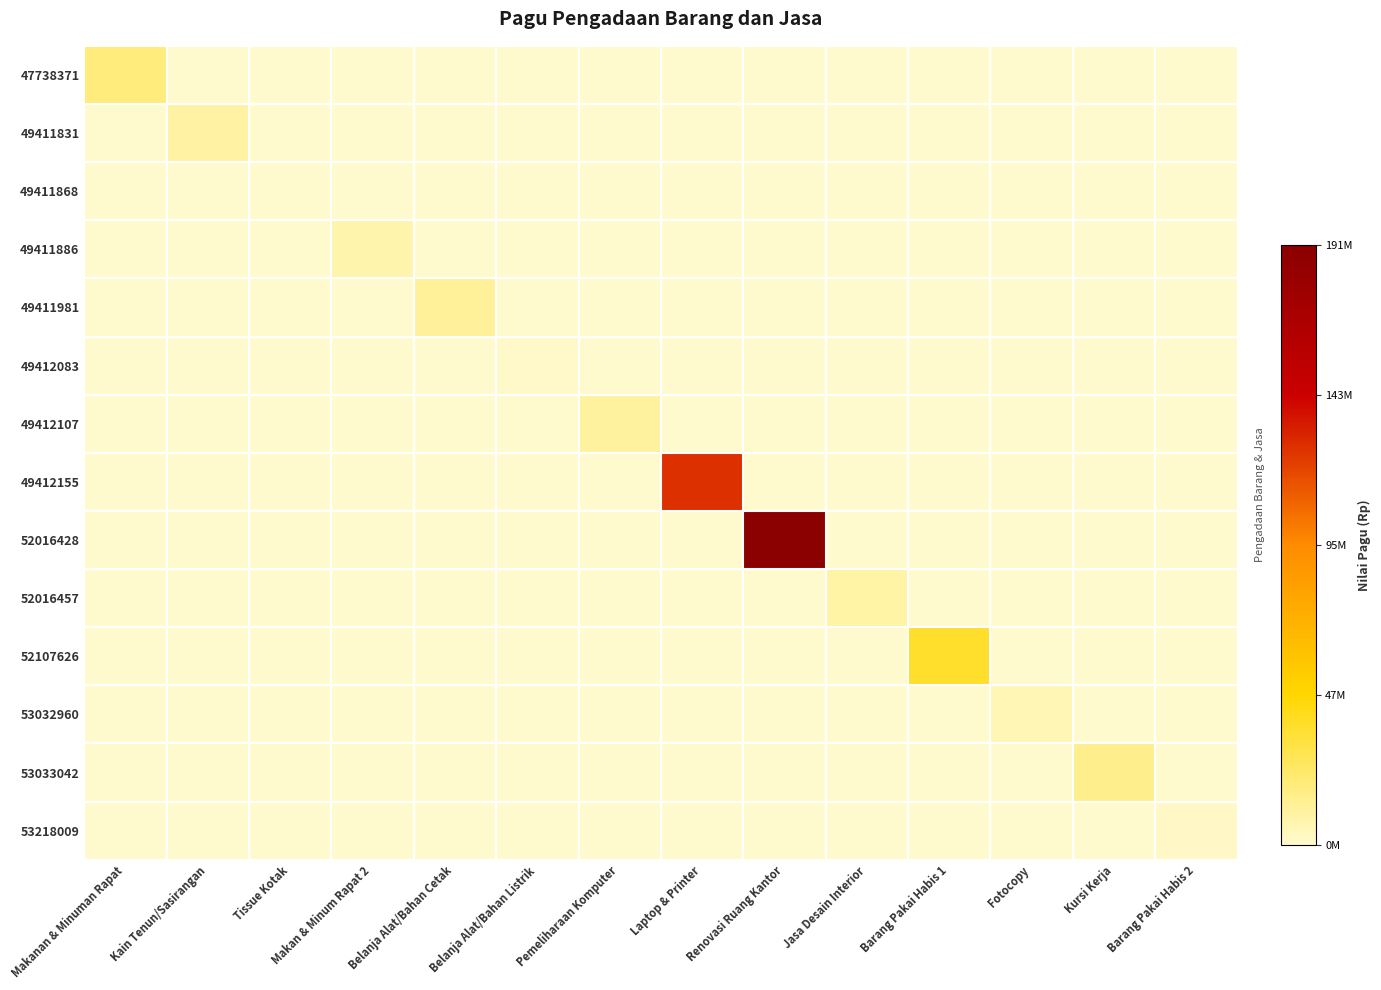

Which series has the widest spread of values?

52016428